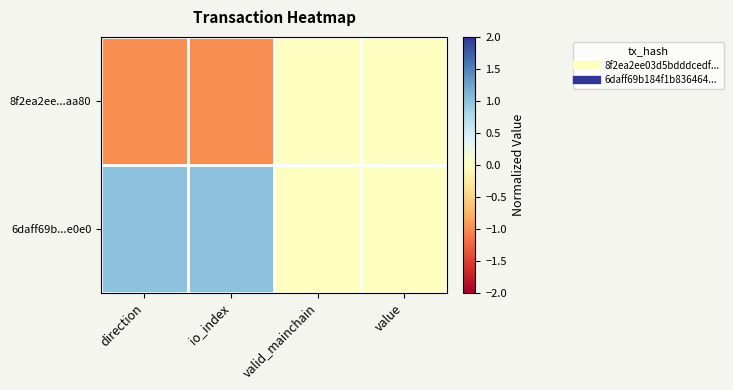

At how many categories does at least one series exceed 0?

2